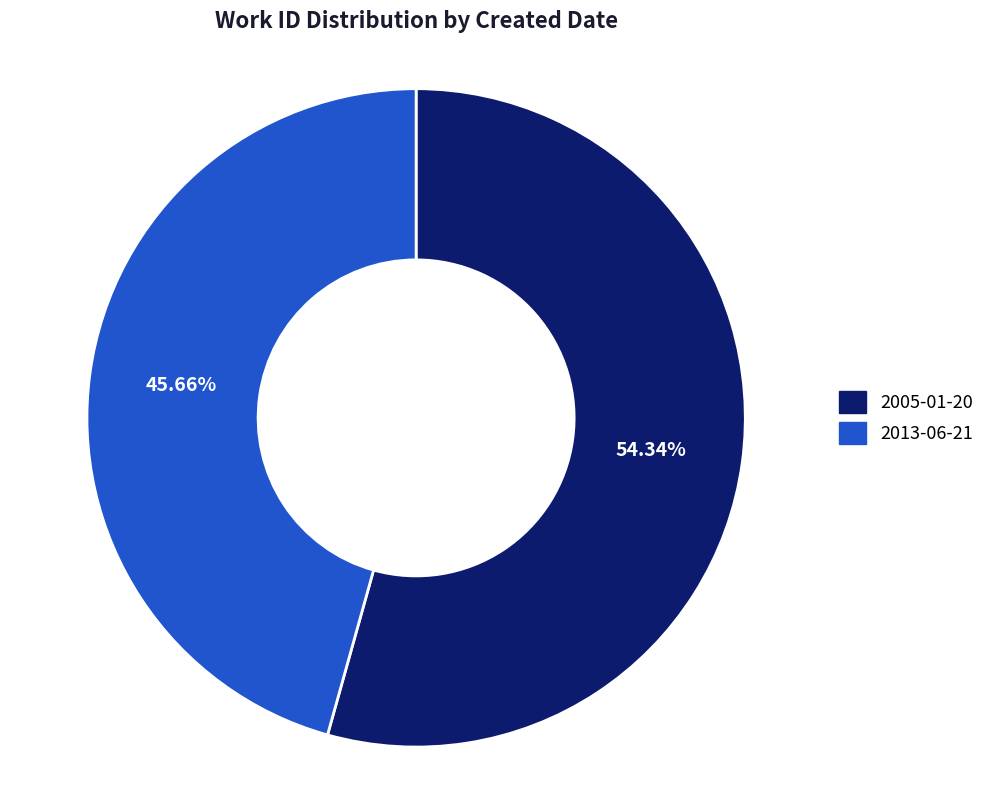

To the nearest percent, what percentage of the pie is 2005-01-20?

54%